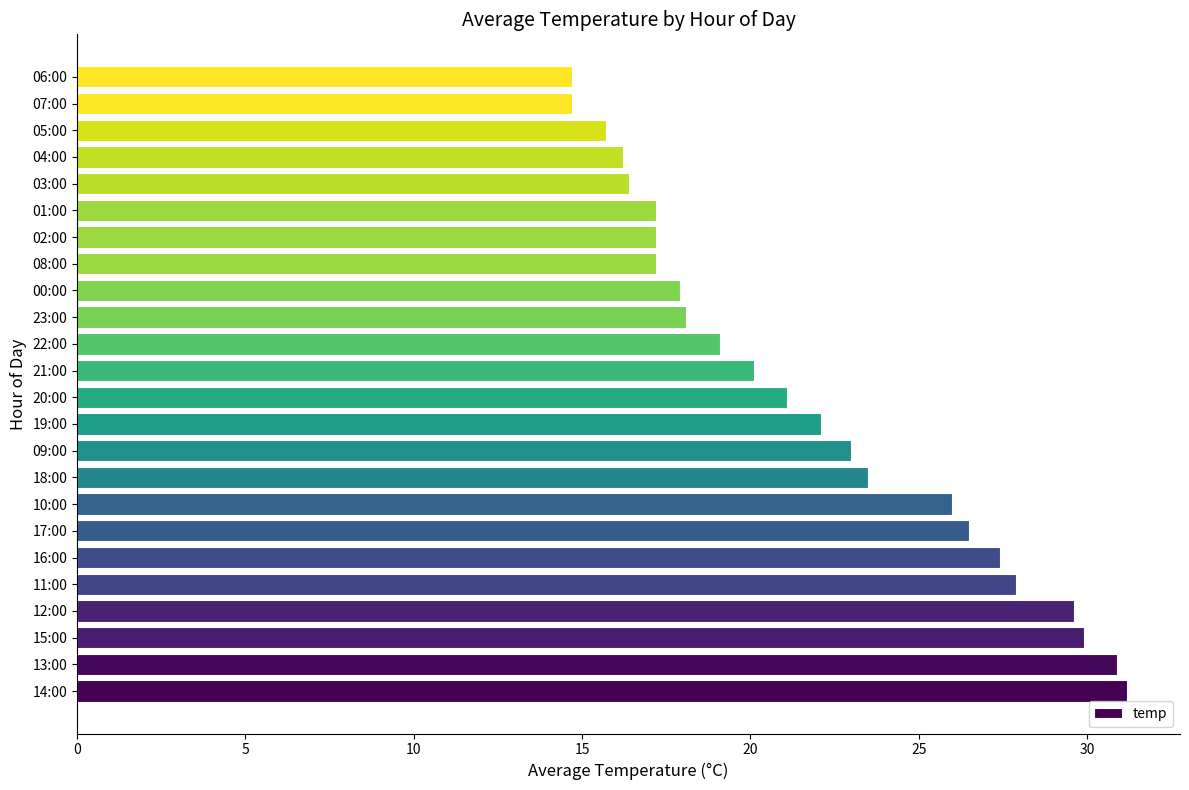

Are the bars horizontal?

Yes